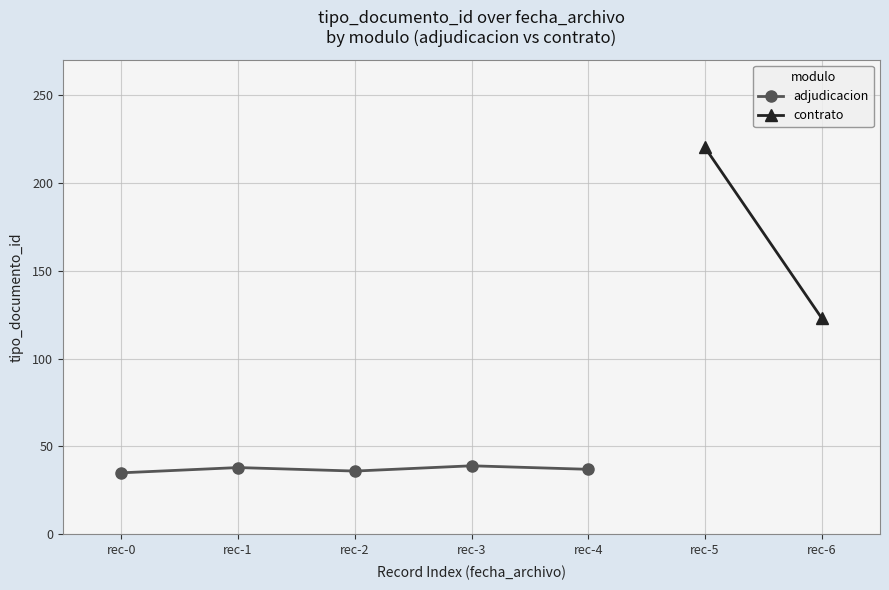

Where is the first local maximum?

rec-1